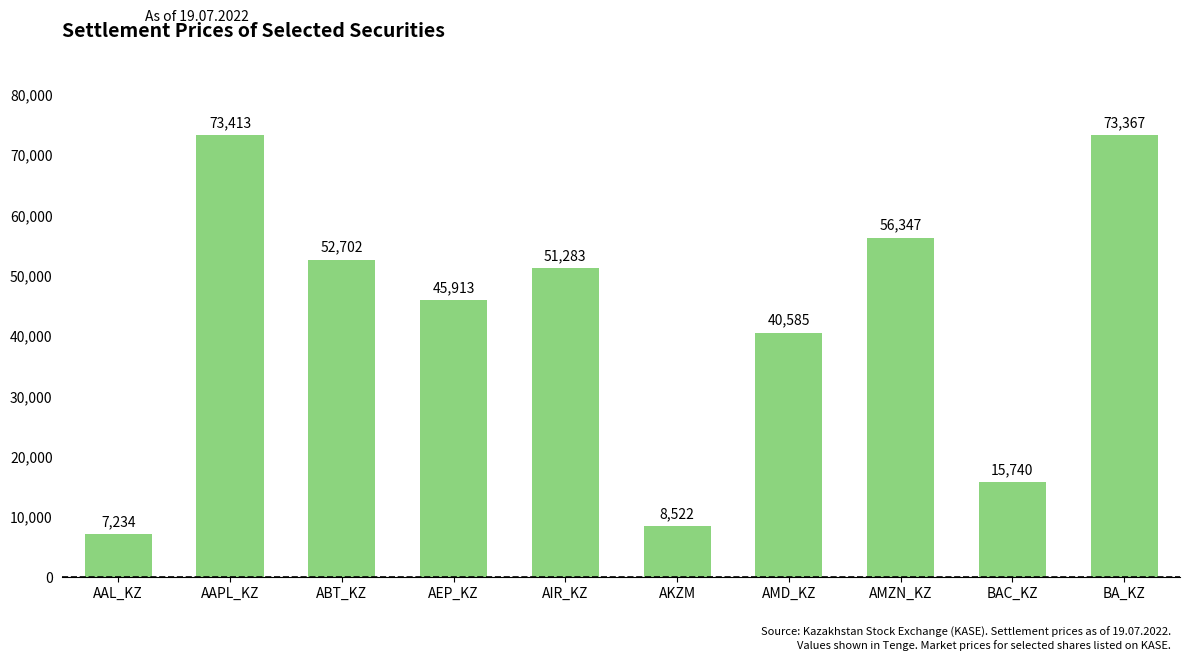

What position from the right is AIR_KZ?

6